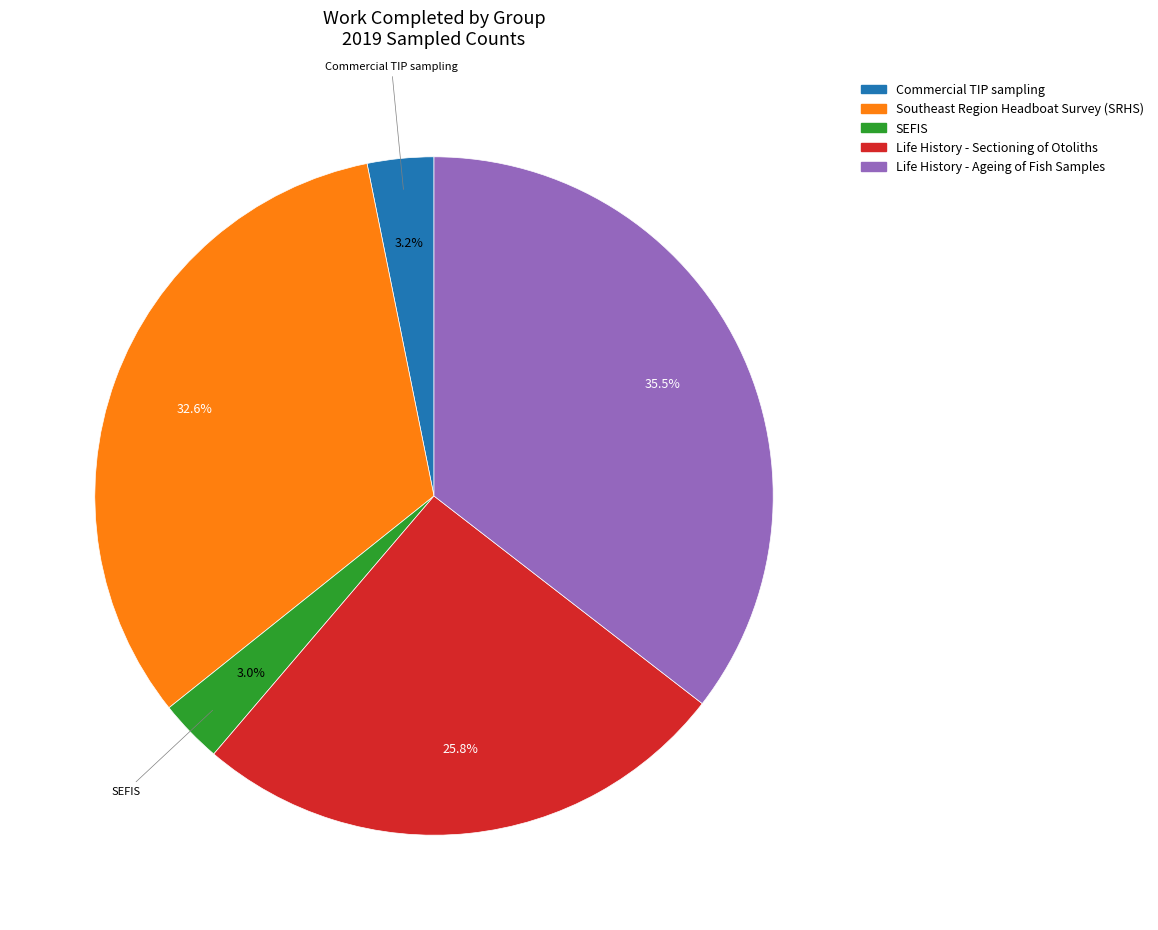

How much of the chart is everything except Life History - Ageing of Fish Samples?

64.5%